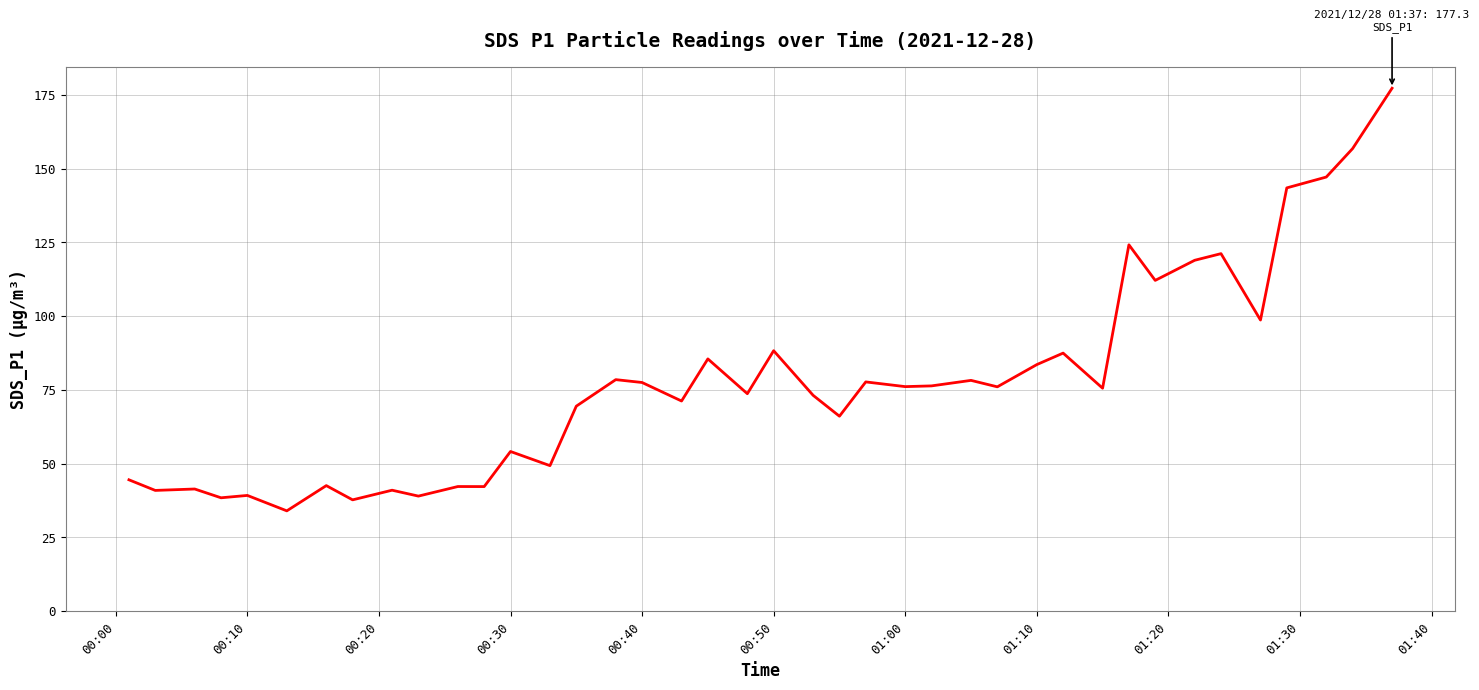

What is the difference between the maximum and minimum values?

143.3